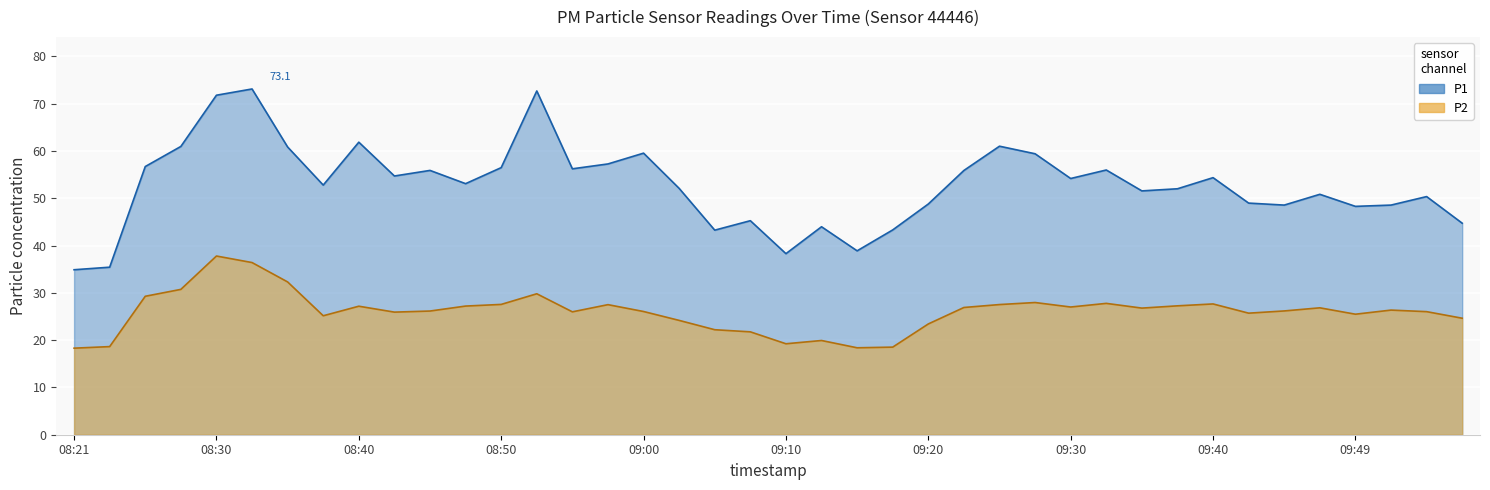

What is the sum of the P2 values at 09:20 and 09:30?

50.4